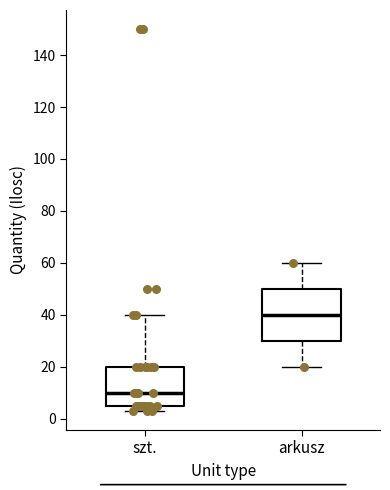

Reading left to right, transcribe this box plot: for each box, give where its median line is, the range the box spans, and where its two whiskers end, as read against the y-axis. The values are not printed on the chart, so give them approximately, as read against the axis.

szt.: median 10, box 6 to 20, whiskers 4 to 40
arkusz: median 40, box 30 to 50, whiskers 20 to 60